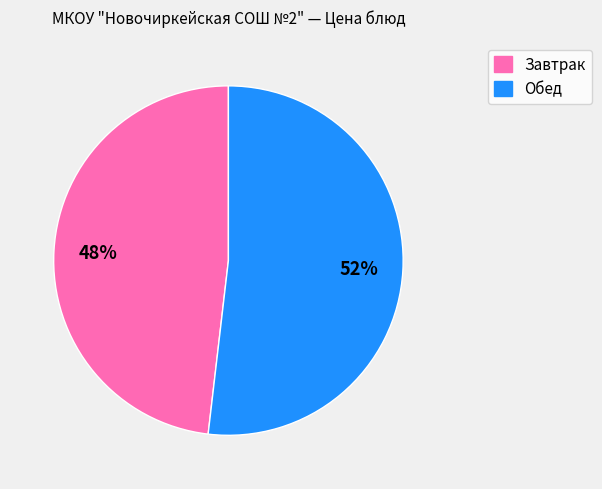

How many segments does this pie chart have?

2